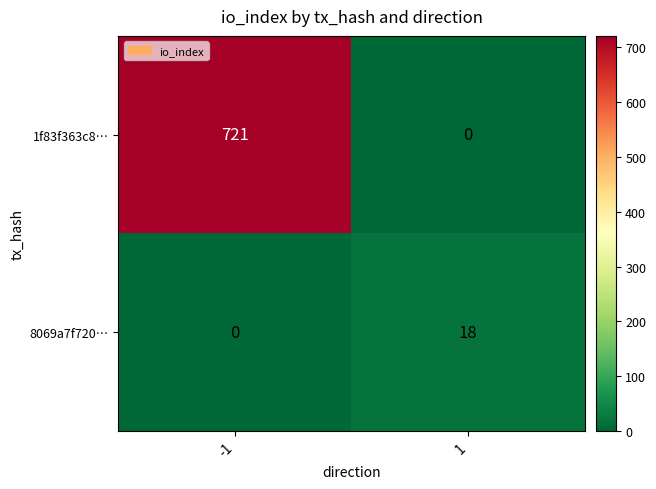

Reading right to left, list all the values displayed in this chart.

1f83f363c8…: 1=0	-1=721
8069a7f720…: 1=18	-1=0